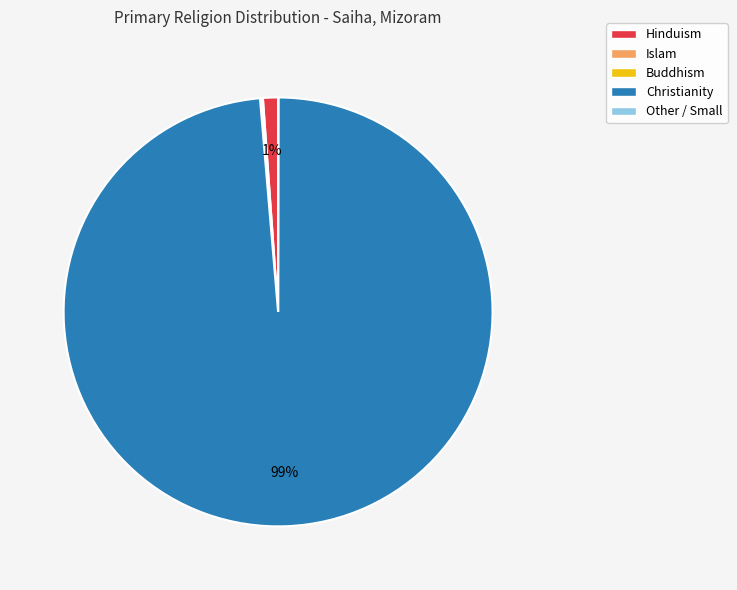

To the nearest percent, what is the difference between the Hinduism and Christianity slice percentages?

98%